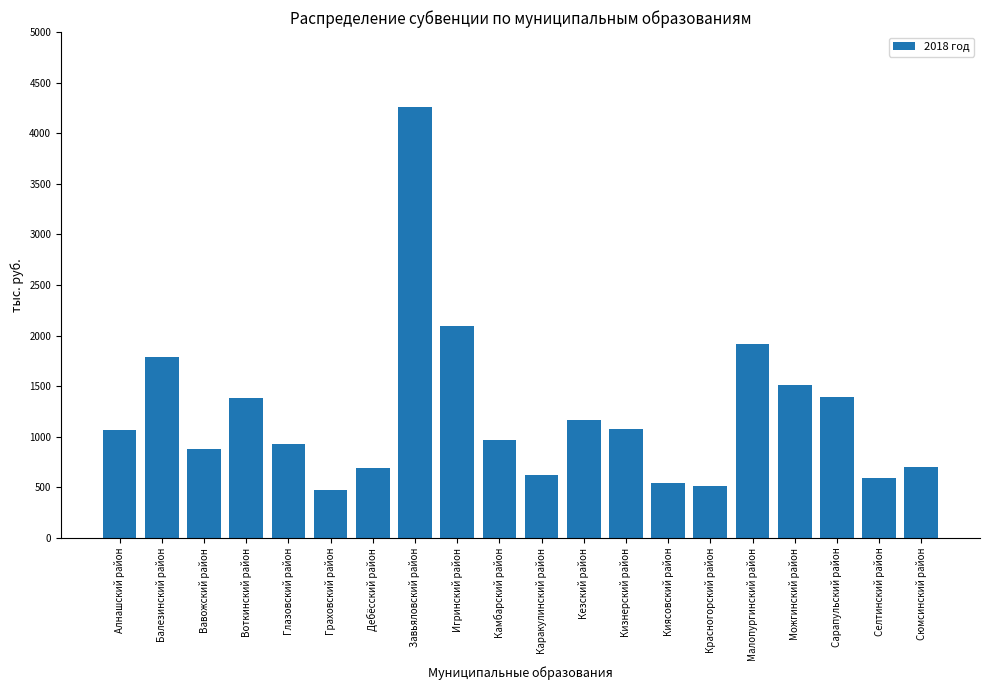

Which label corresponds to the smallest value in the chart?

Граховский район